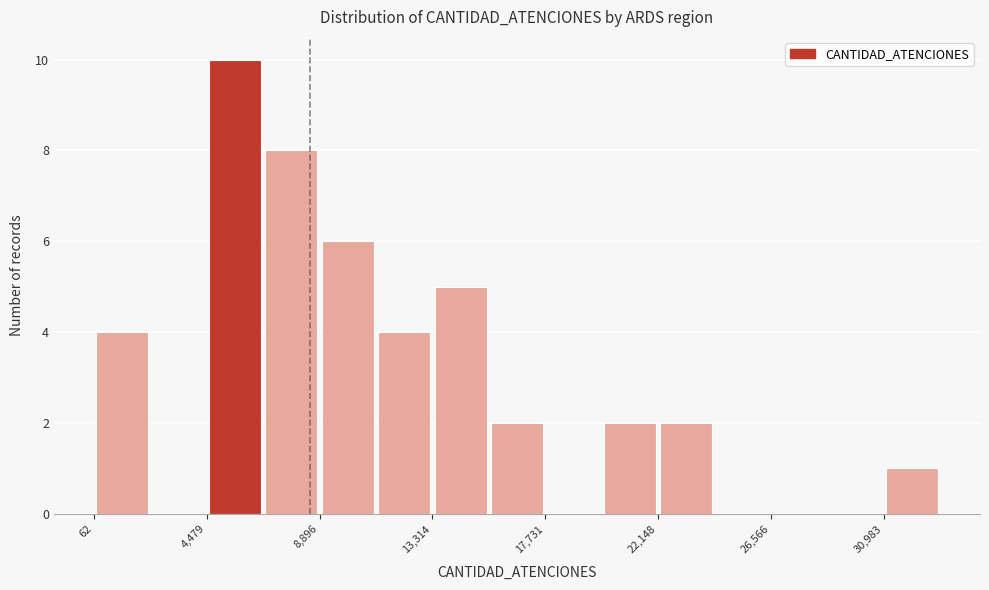

What is the height of the bar covering 4500 to 6500 on the x-axis? Neither the bar edges nor the heights are printed on the chart, so give them approximately, as read against the axes.

10